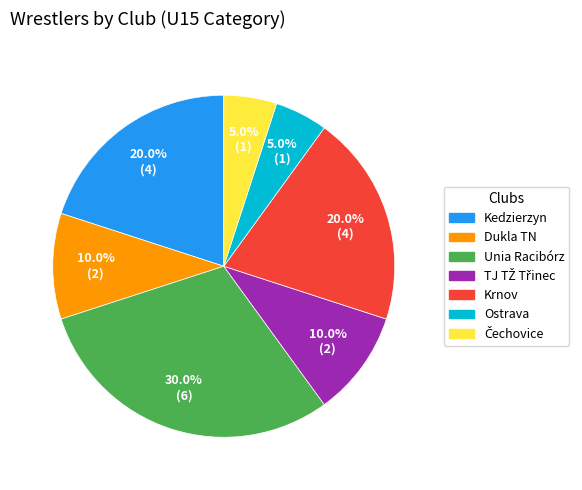

How many segments does this pie chart have?

7